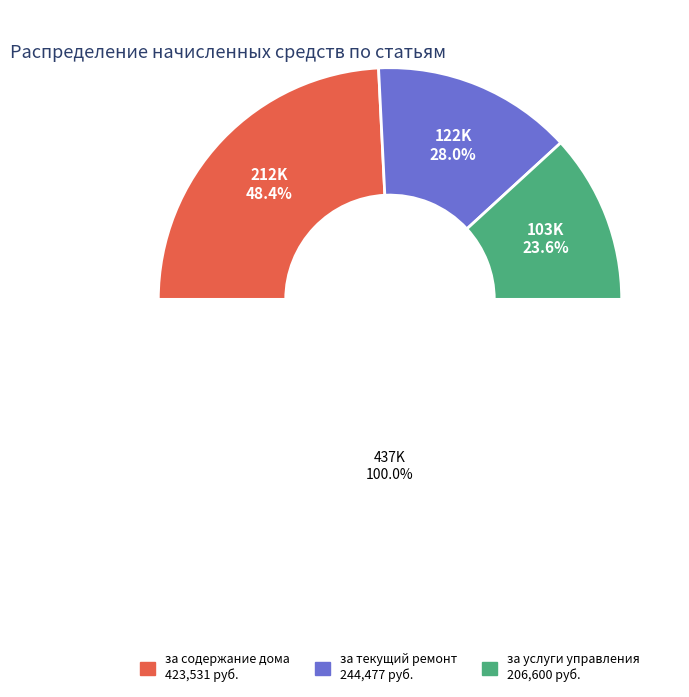

What is the ratio of the value at за текущий ремонт to the value at за содержание дома?

0.6